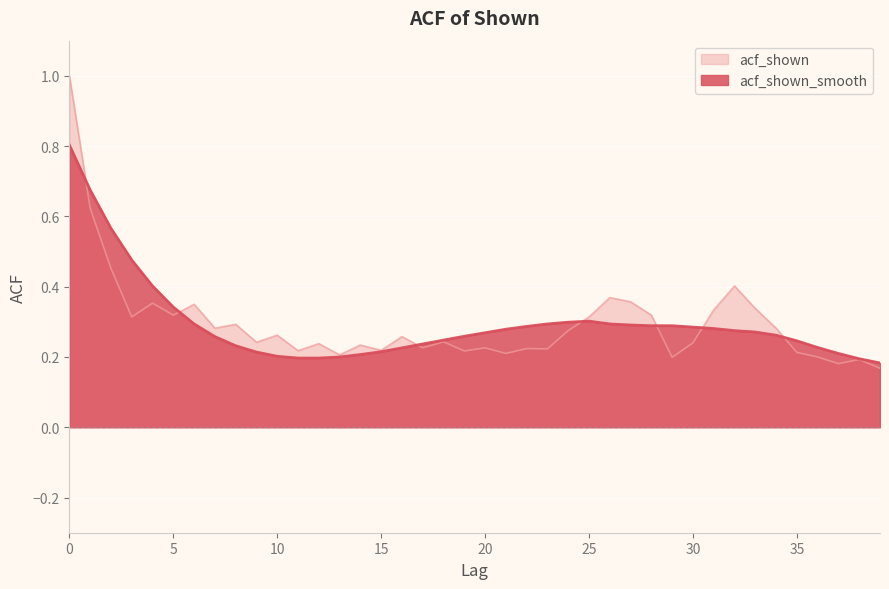

At which category does acf_shown reach its first local valley?

3